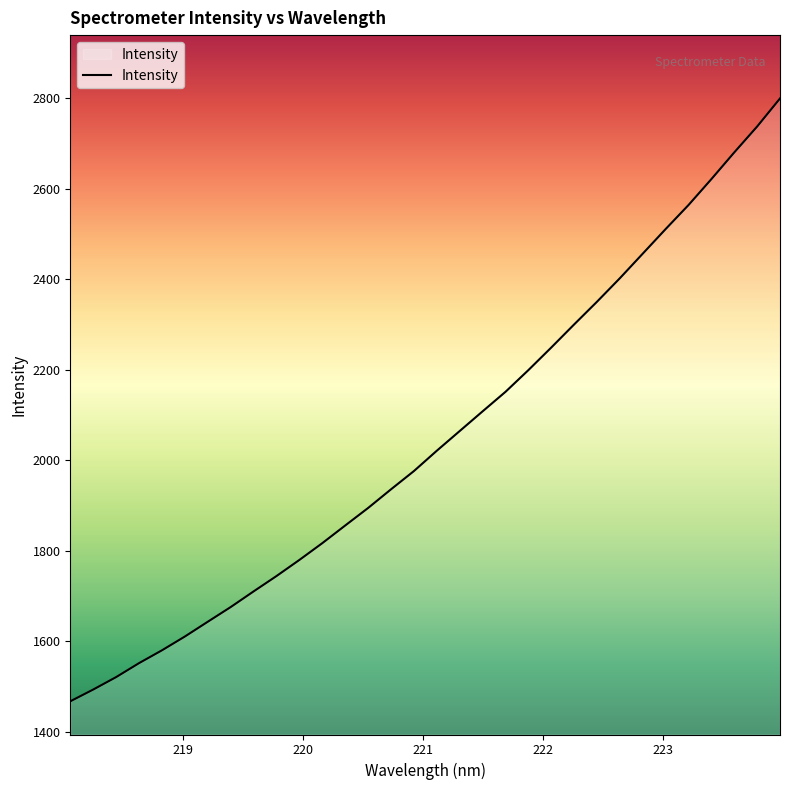

What is the smallest value displayed?

1467.0